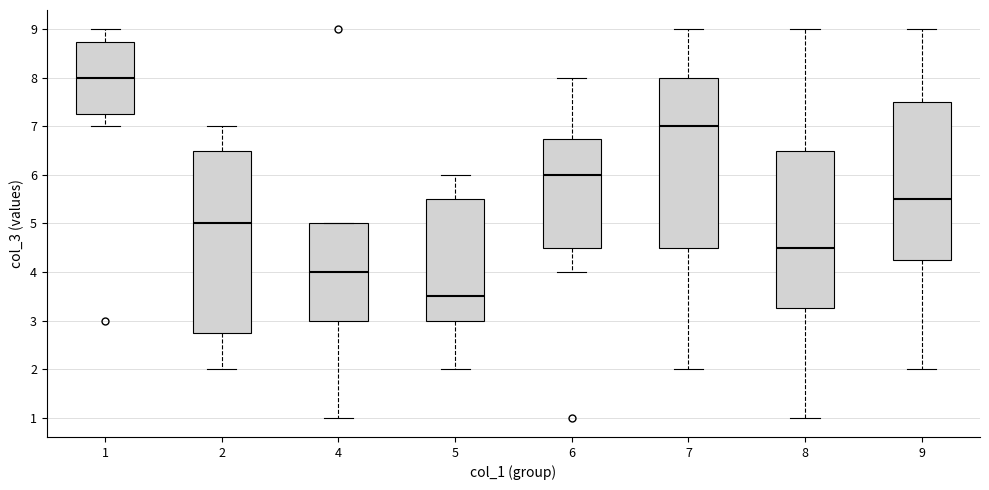

Reading left to right, read every box against the y-axis: the position of its median line, the range the box covers, and the ends of its whiskers. The values are not printed on the chart, so give them approximately, as read against the axis.

1: median 8.0, box 7.3 to 8.8, whiskers 7.0 to 9.0
2: median 5.0, box 2.8 to 6.5, whiskers 2.0 to 7.0
4: median 4.0, box 3.0 to 5.0, whiskers 1.0 to 5.0
5: median 3.5, box 3.0 to 5.5, whiskers 2.0 to 6.0
6: median 6.0, box 4.5 to 6.8, whiskers 4.0 to 8.0
7: median 7.0, box 4.5 to 8.0, whiskers 2.0 to 9.0
8: median 4.5, box 3.3 to 6.5, whiskers 1.0 to 9.0
9: median 5.5, box 4.3 to 7.5, whiskers 2.0 to 9.0